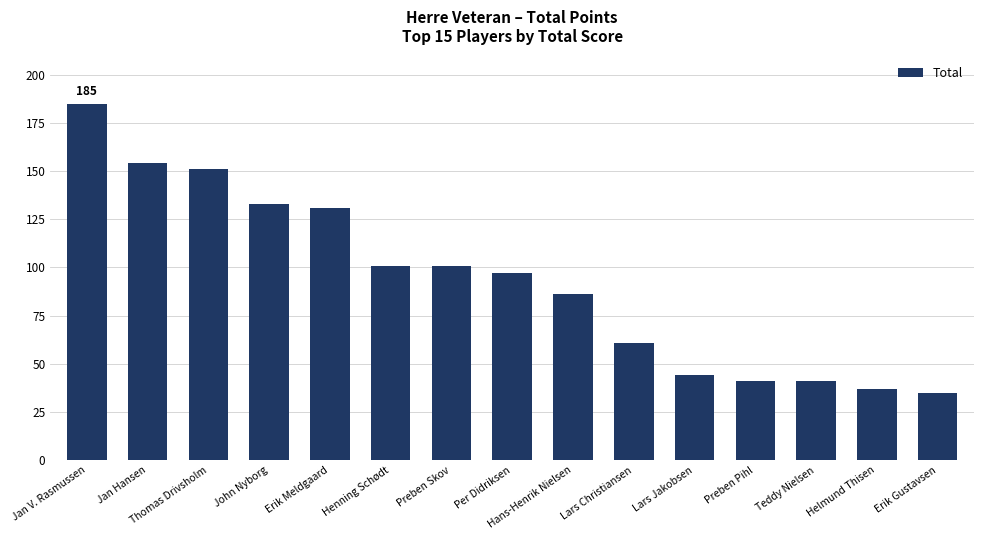

True or false: the data shows 154 at Jan Hansen.

True